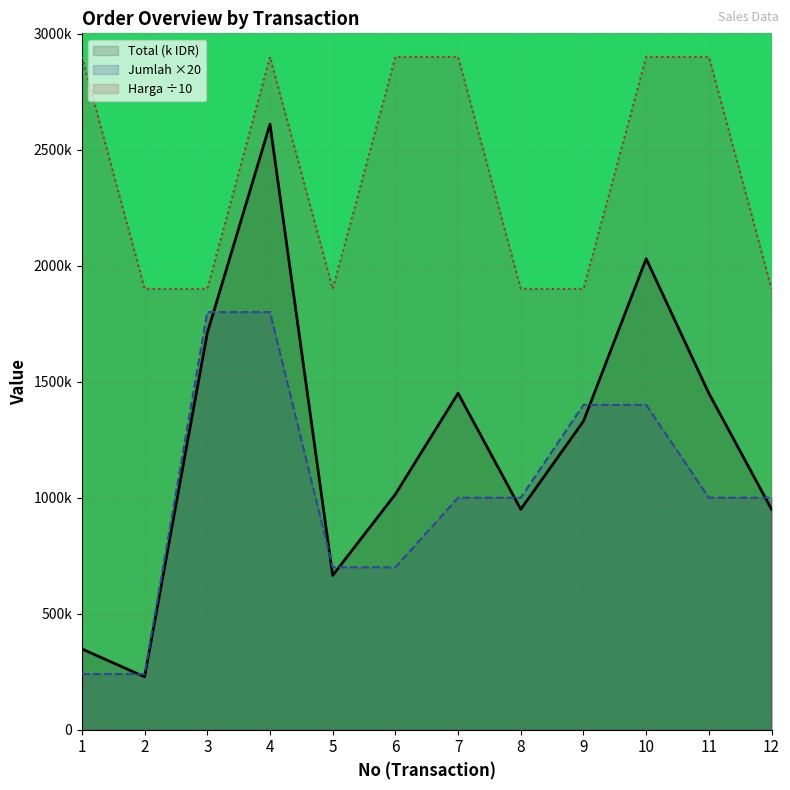

True or false: Harga and Jumlah intersect in this chart.

False